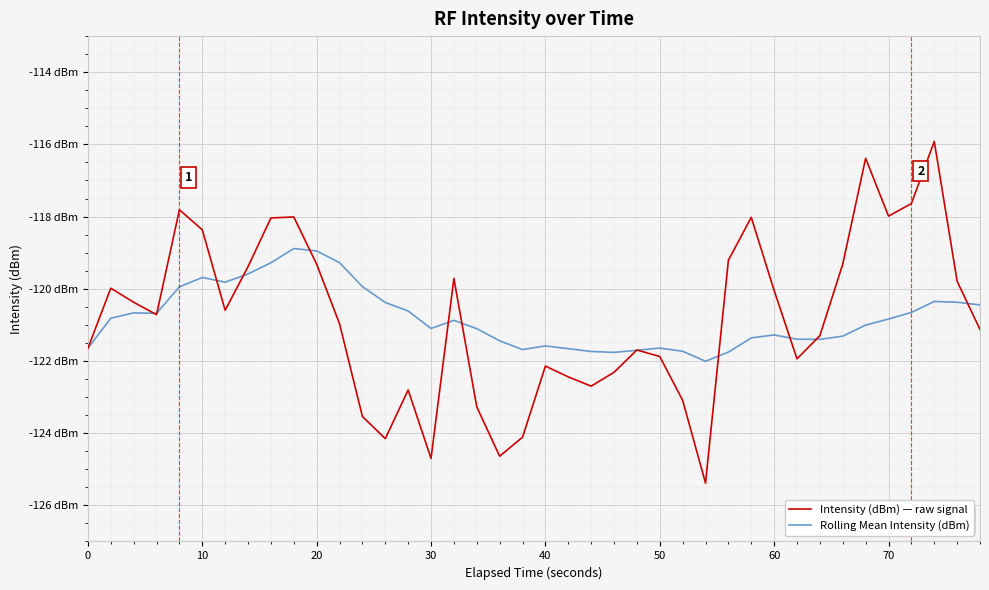

What are all the series names shown in the legend?

Intensity (dBm) — raw signal, Rolling Mean Intensity (dBm)